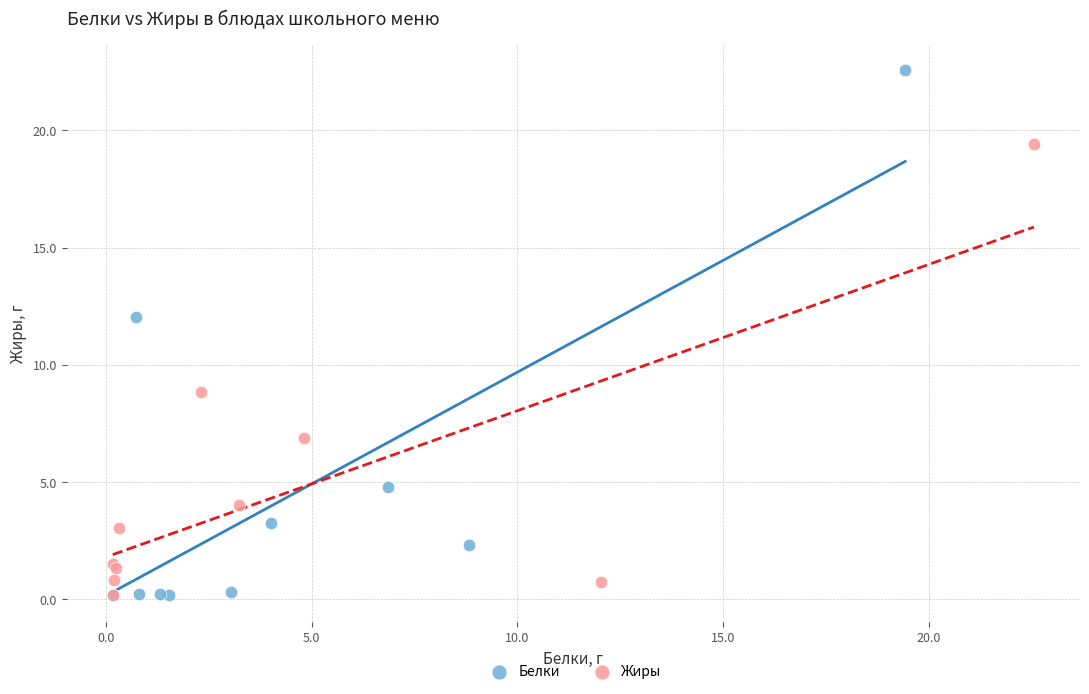

Which series has the largest Y range (max minus min)?

Белки